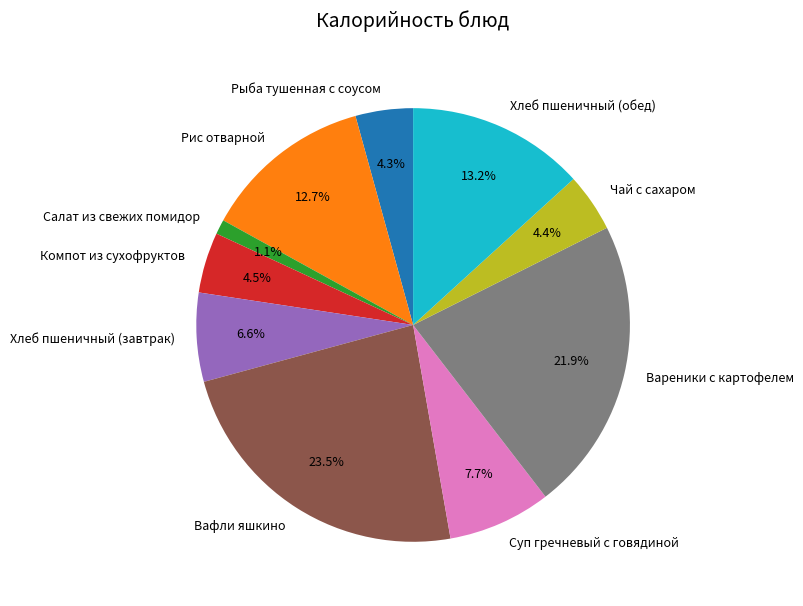

Is it true that Хлеб пшеничный (обед) is 1% of the pie?

False